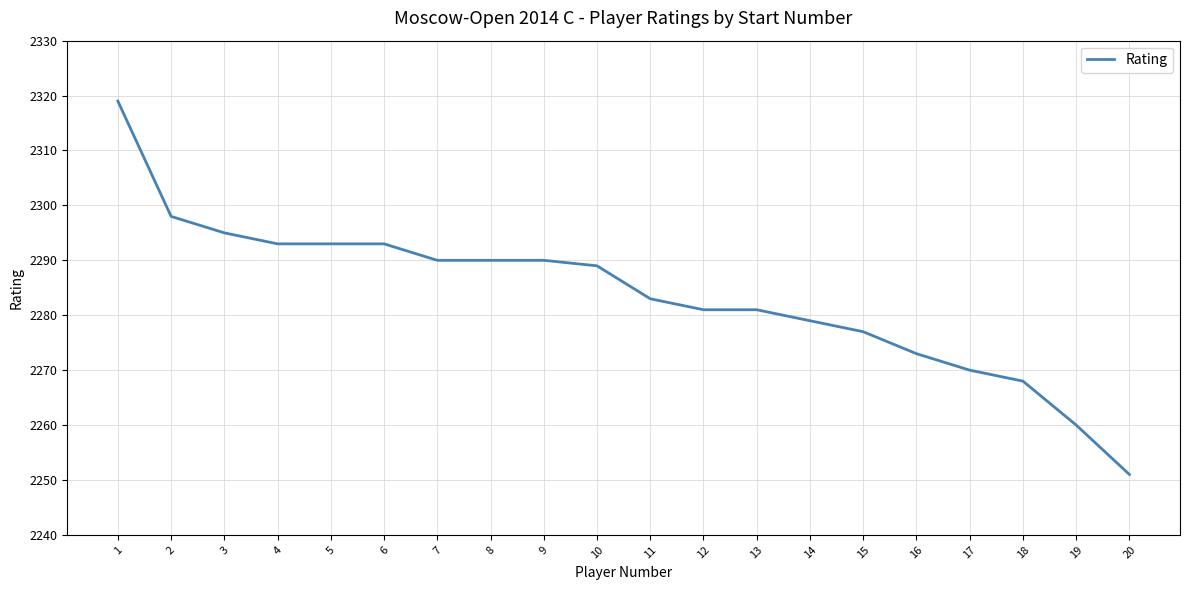

At which category does the chart reach its minimum across all series?

20